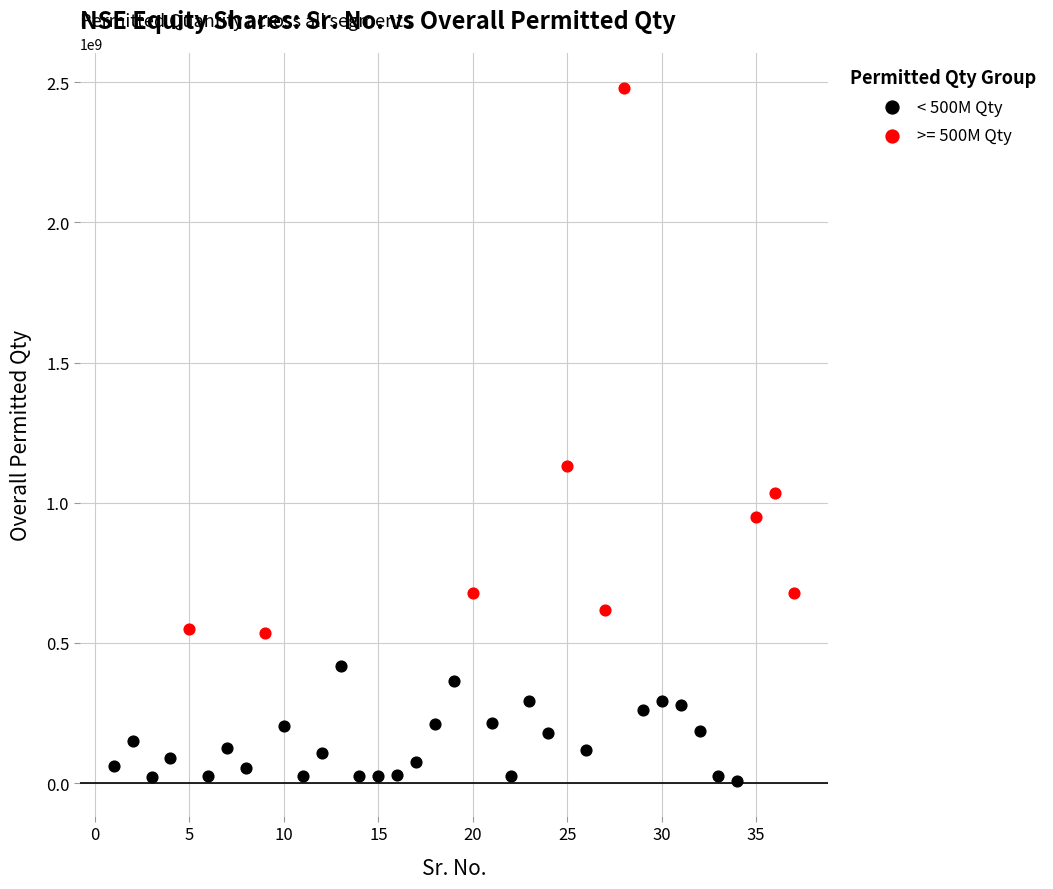

Which series contains the lowest Y value?

< 500M Qty